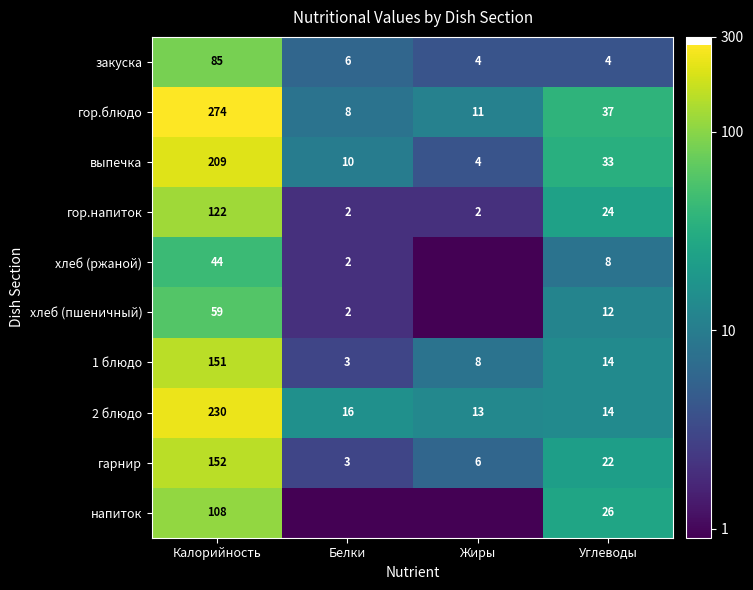

List the labels in order of гарнир value, largest first.

Калорийность, Углеводы, Жиры, Белки